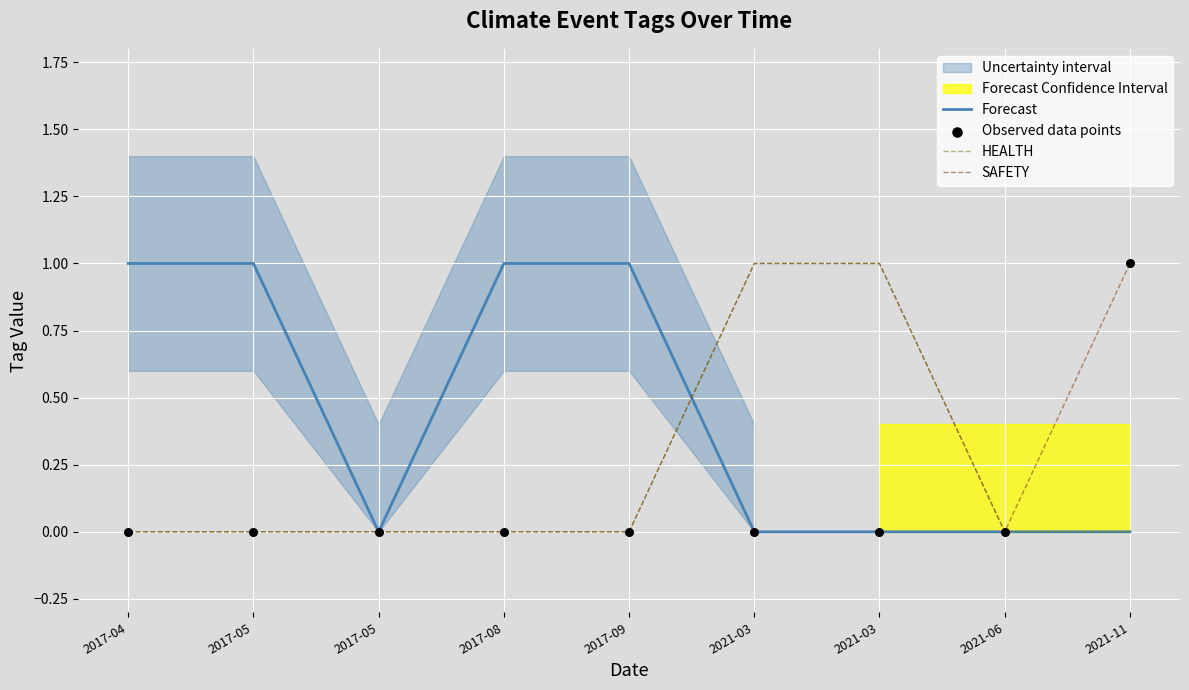

Which series has the largest Y range (max minus min)?

Forecast